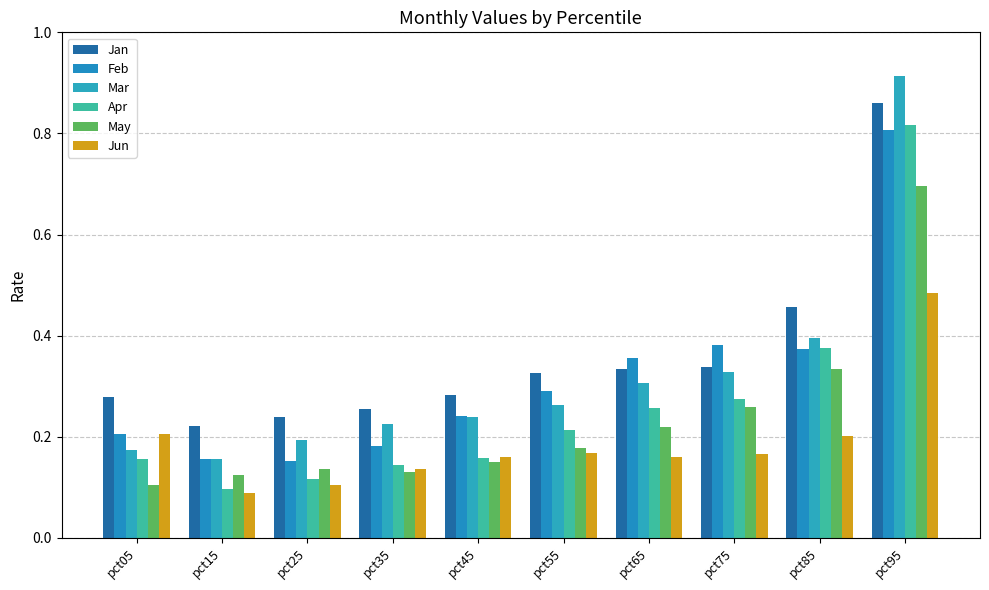

Where is Feb nearest to the value 0?

pct25